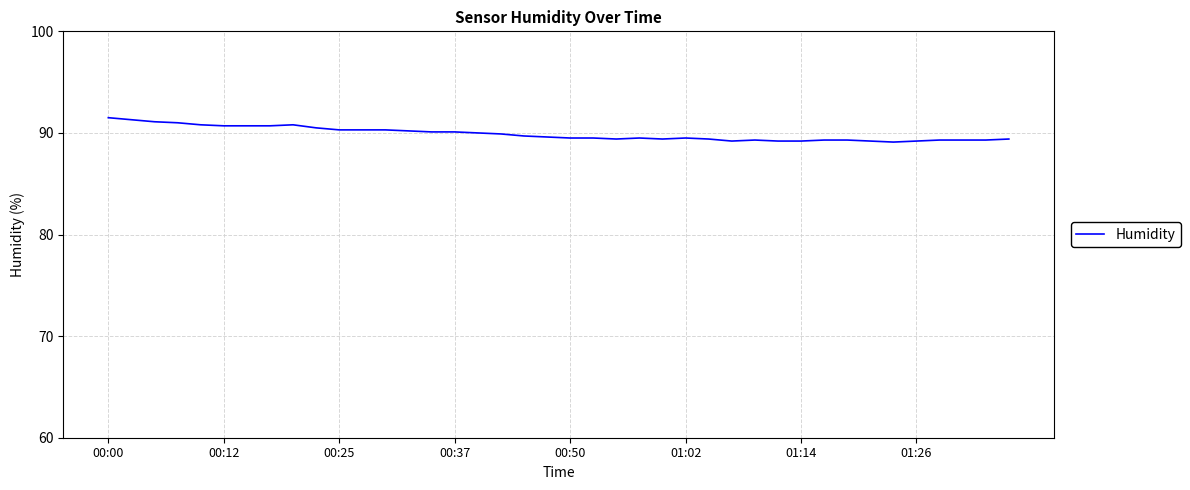

What is the smallest value displayed?

89.1